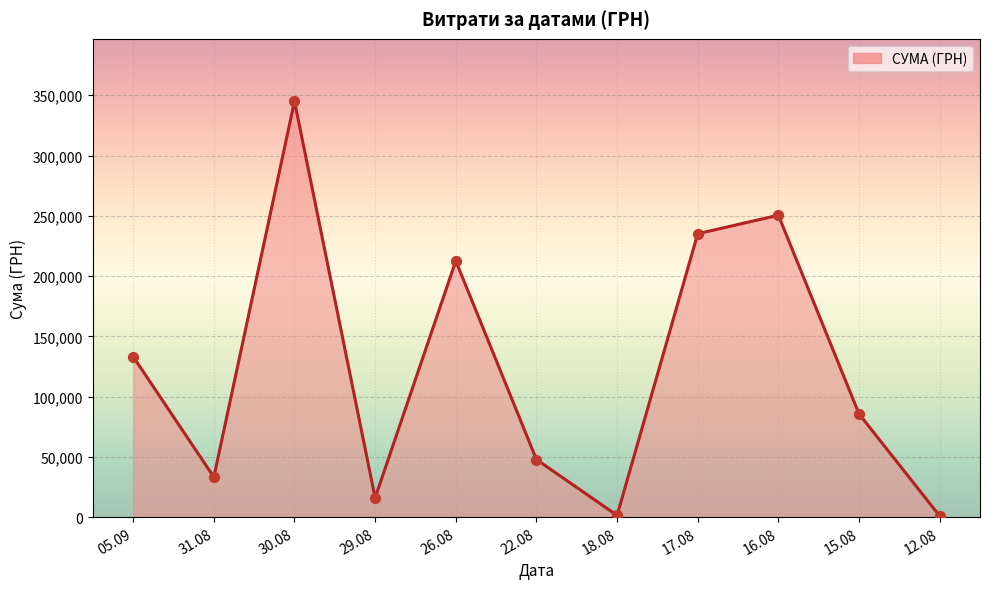

Approximately how many times larger is the value at 15.08 compared to 31.08?

2.6